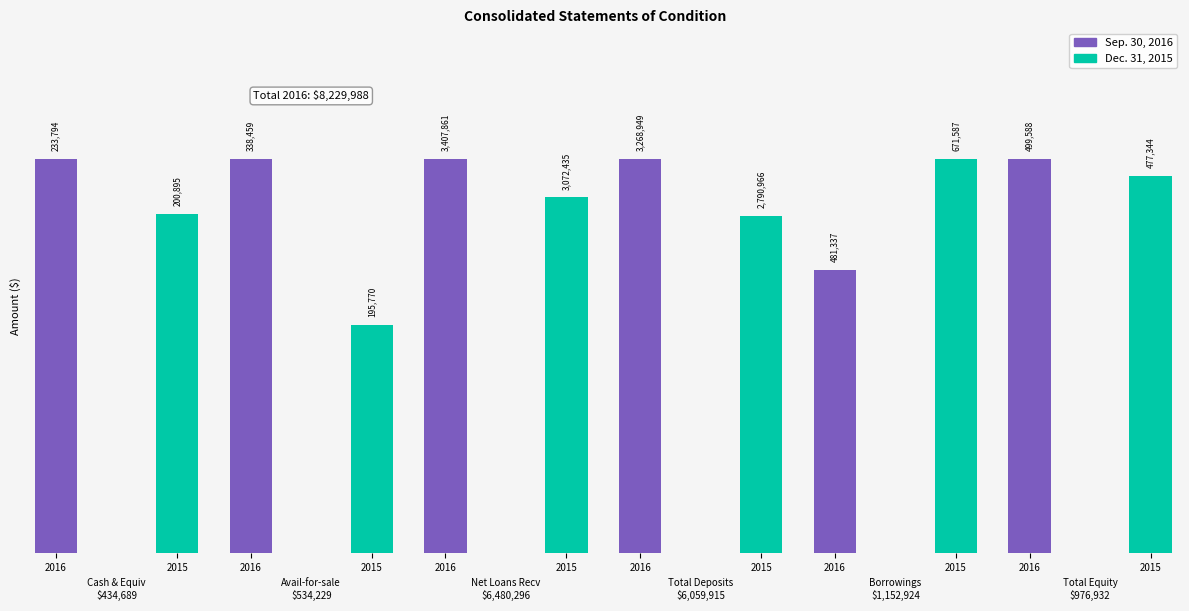

The Dec. 31, 2015 series shows 664481 at Total stockholders equity. True or false?

False